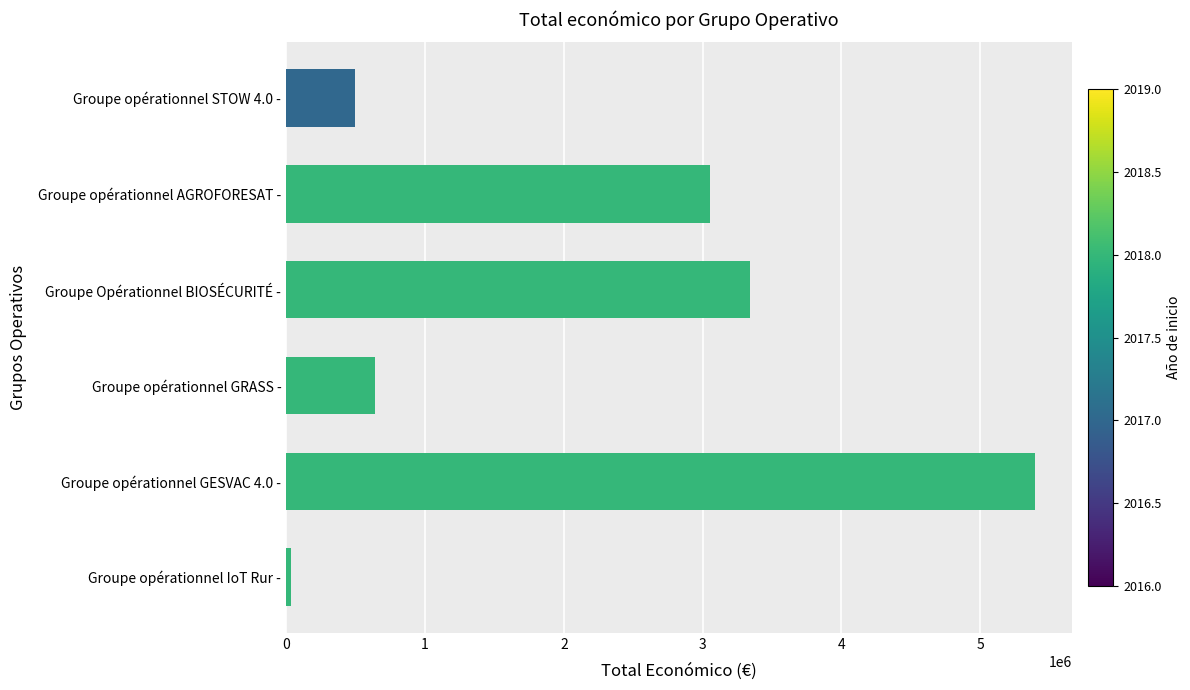

Where is the data nearest to the value 2711948?

Groupe opérationnel AGROFORESAT -